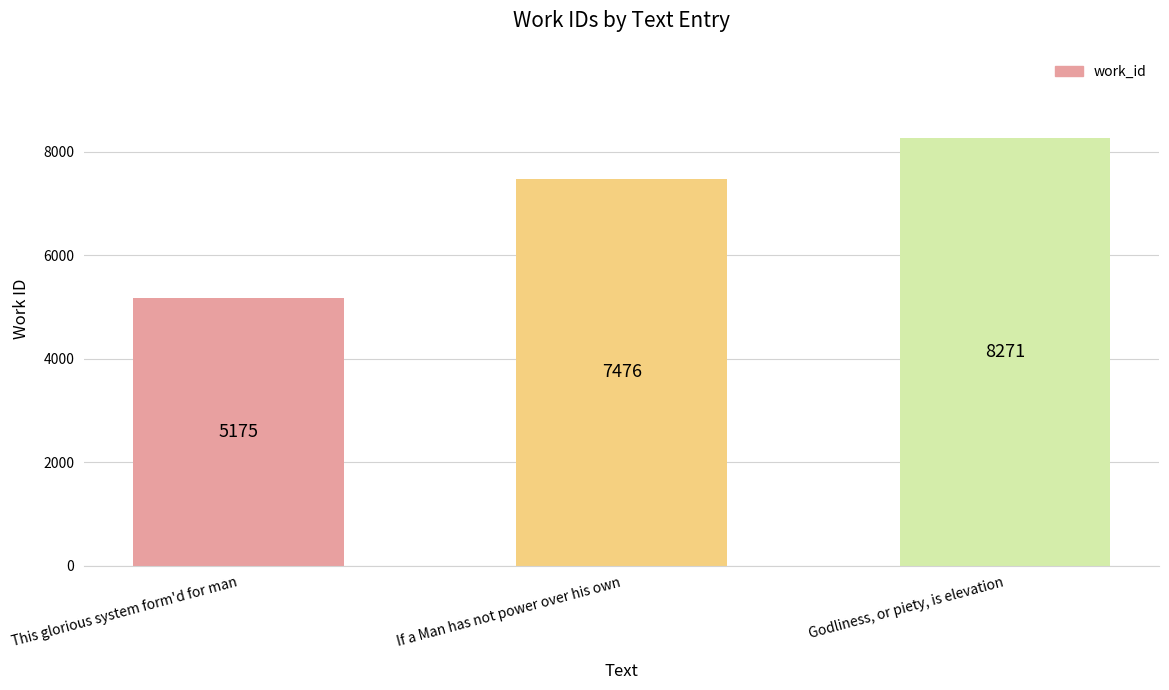

Between If a Man has not power over his own and Godliness, or piety, is elevation, which is larger?

Godliness, or piety, is elevation